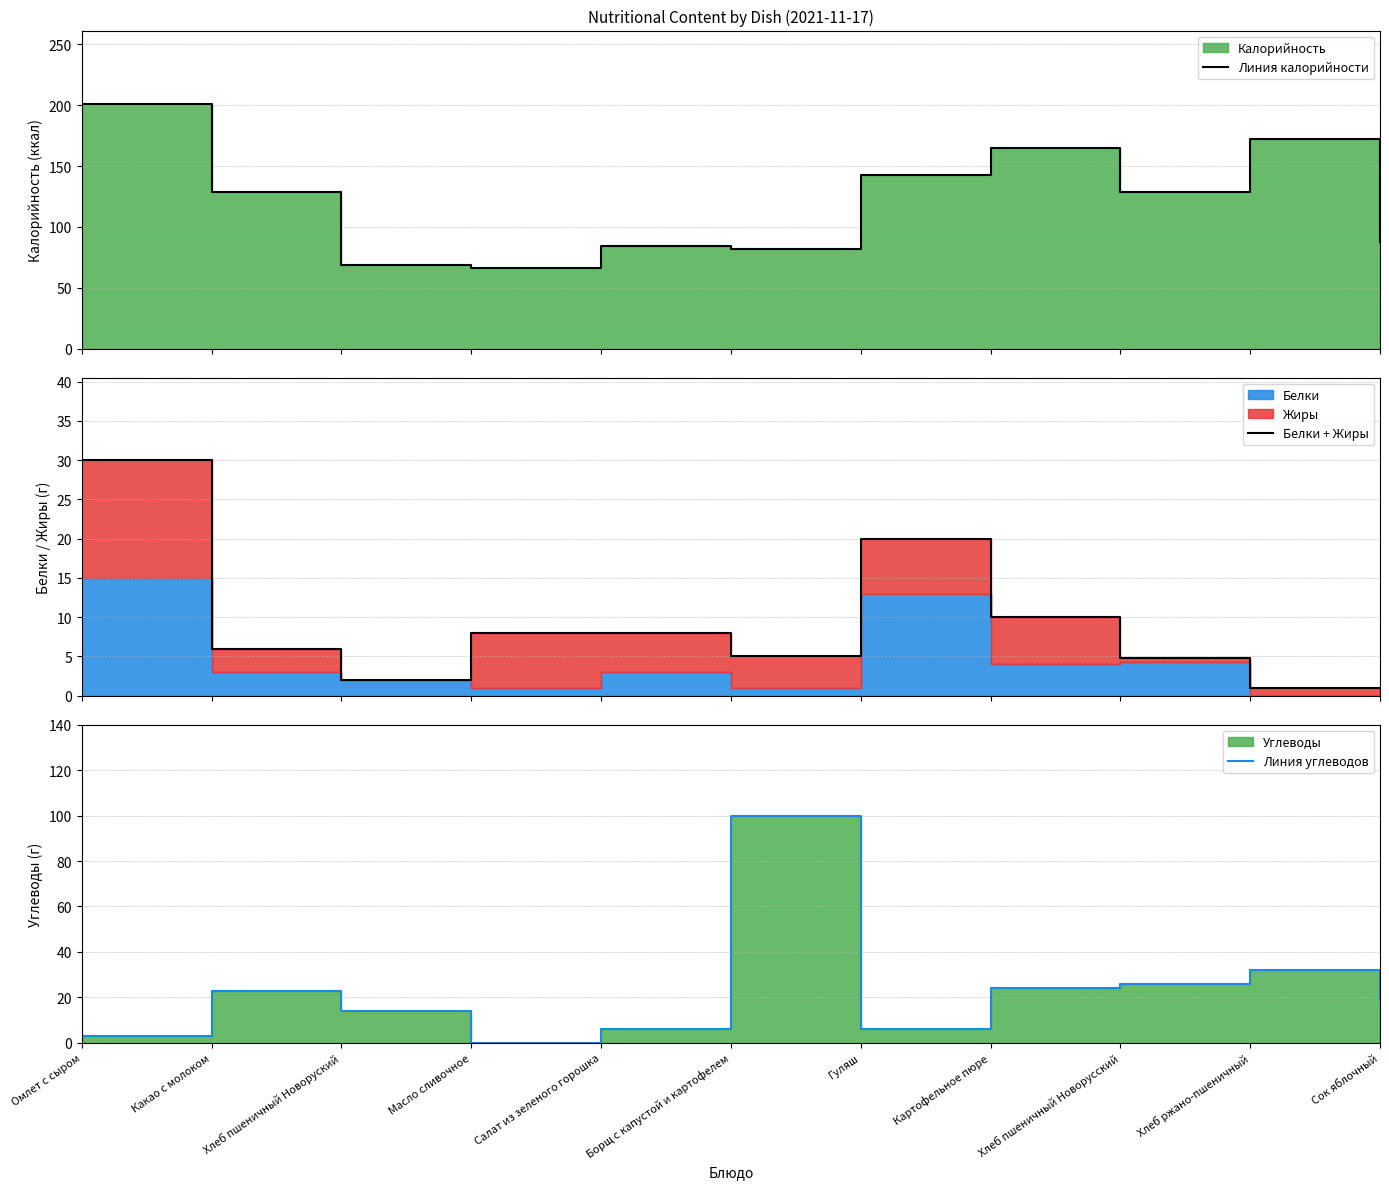

What position from the right is Хлеб пшеничный Новорусский?

3